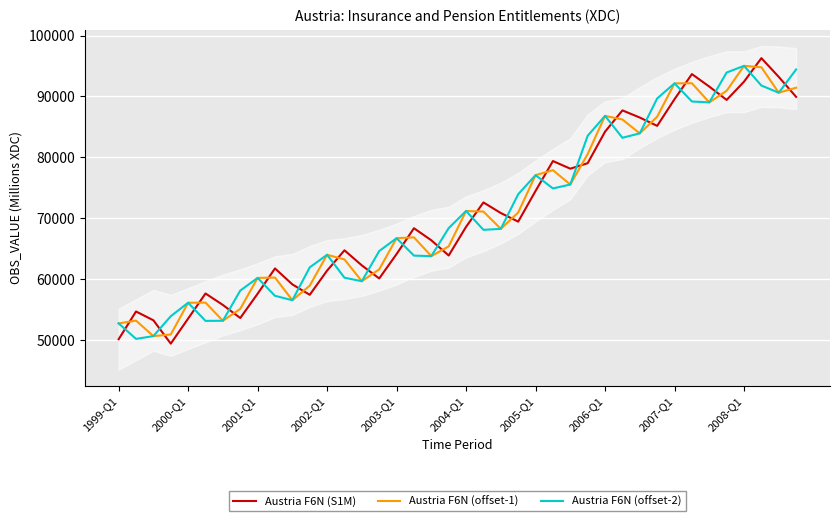

The Austria F6N (offset-2) series shows 34300.2 at 2004-Q1. True or false?

False